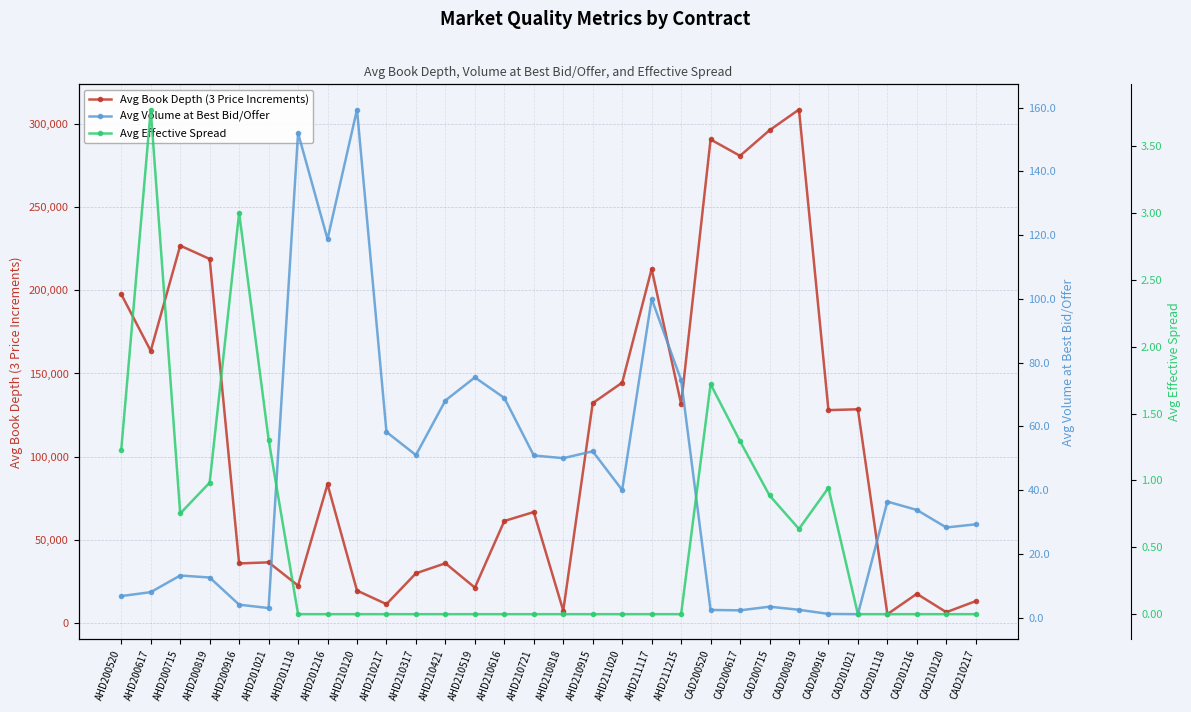

How many positive values does the Avg Effective Spread series have?

11